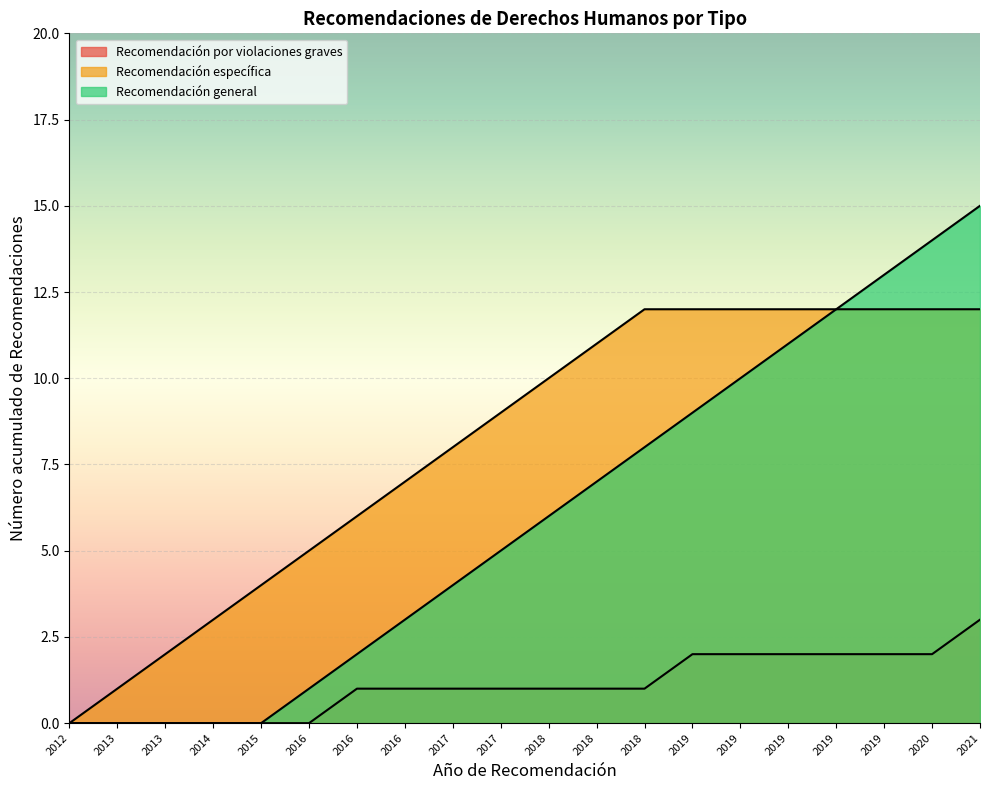

How many values in the Recomendación general series are below 6?

10